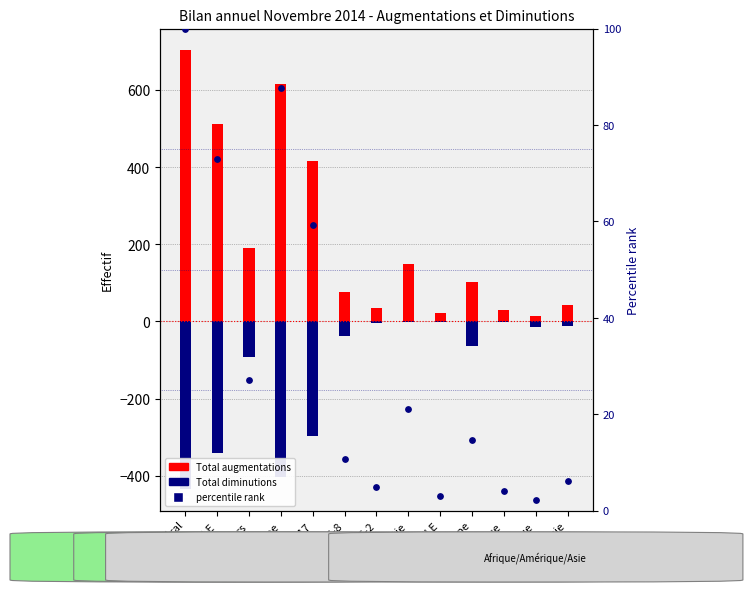

Which series has the largest total across all categories?

Total augmentations